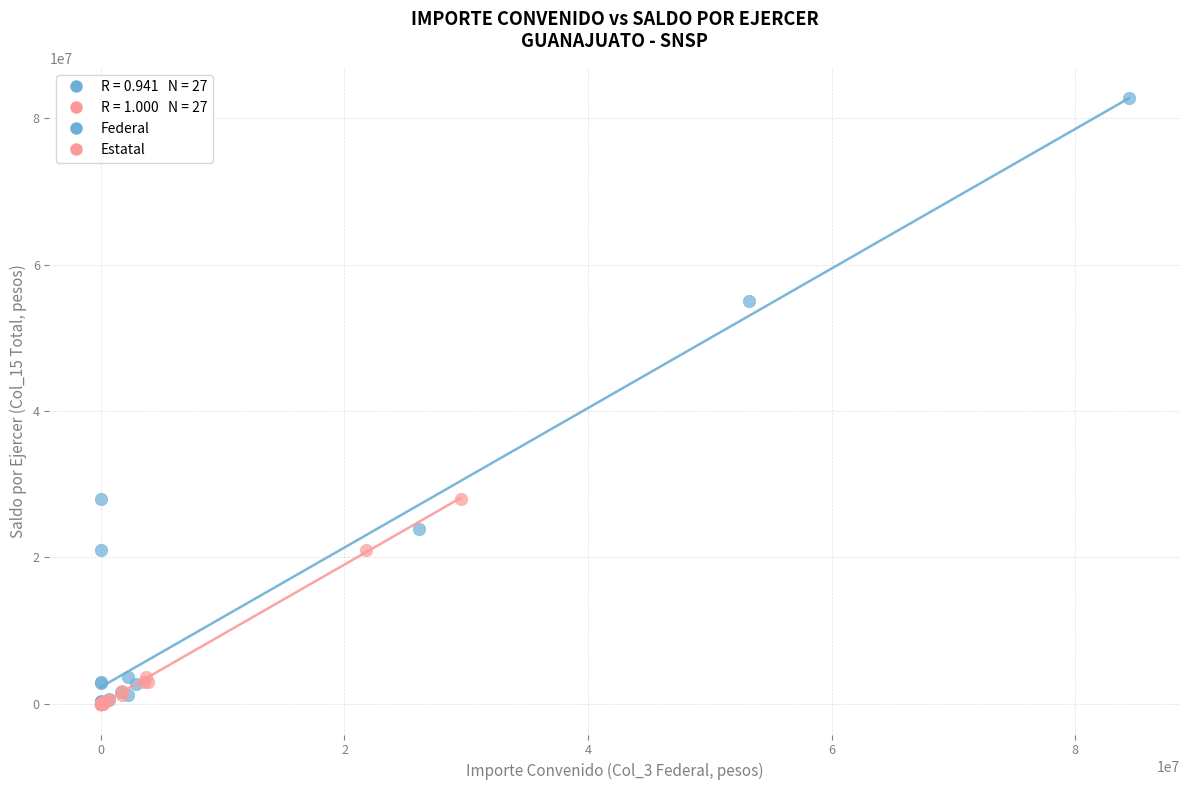

Which series reaches the maximum Y coordinate?

Federal